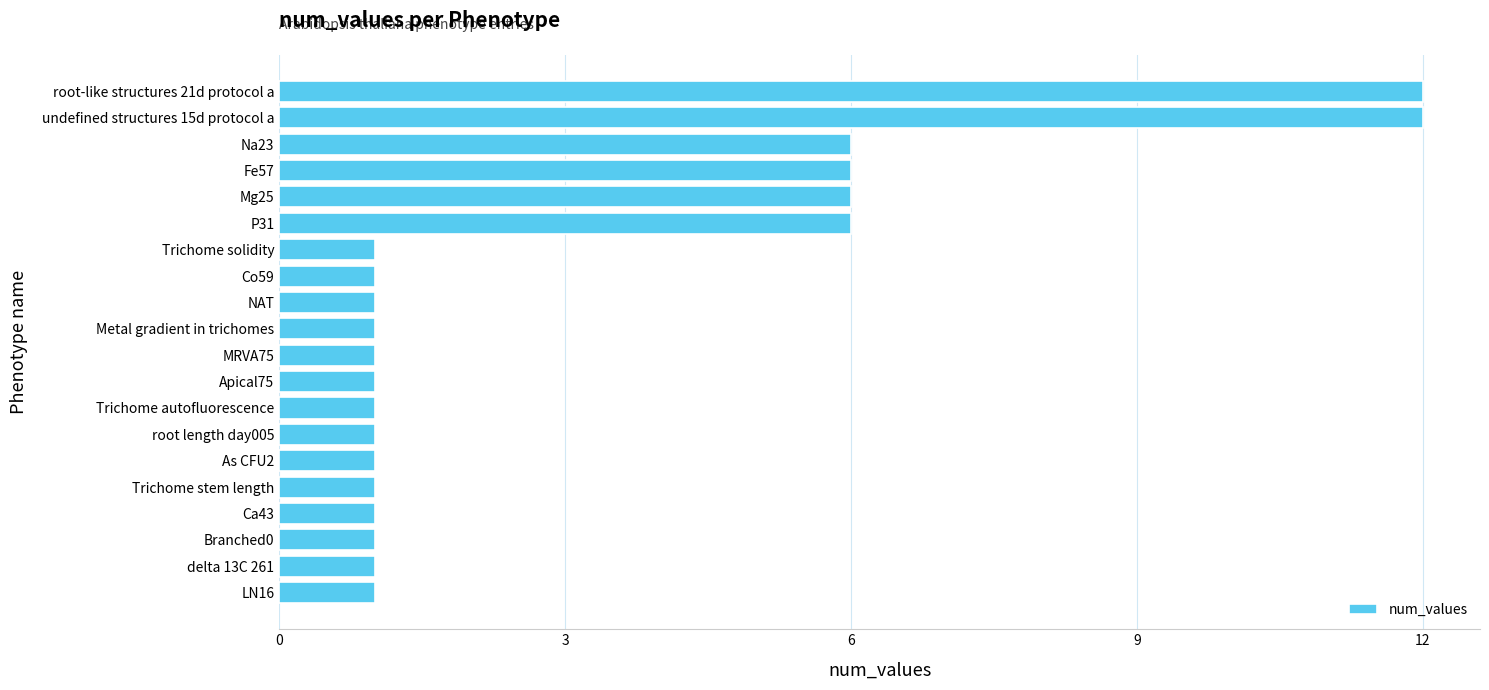

Reading bottom to top, list all the values displayed in this chart.

LN16=1	delta 13C 261=1	Branched0=1	Ca43=1	Trichome stem length=1	As CFU2=1	root length day005=1	Trichome autofluorescence=1	Apical75=1	MRVA75=1	Metal gradient in trichomes=1	NAT=1	Co59=1	Trichome solidity=1	P31=6	Mg25=6	Fe57=6	Na23=6	undefined structures 15d protocol a=12	root-like structures 21d protocol a=12